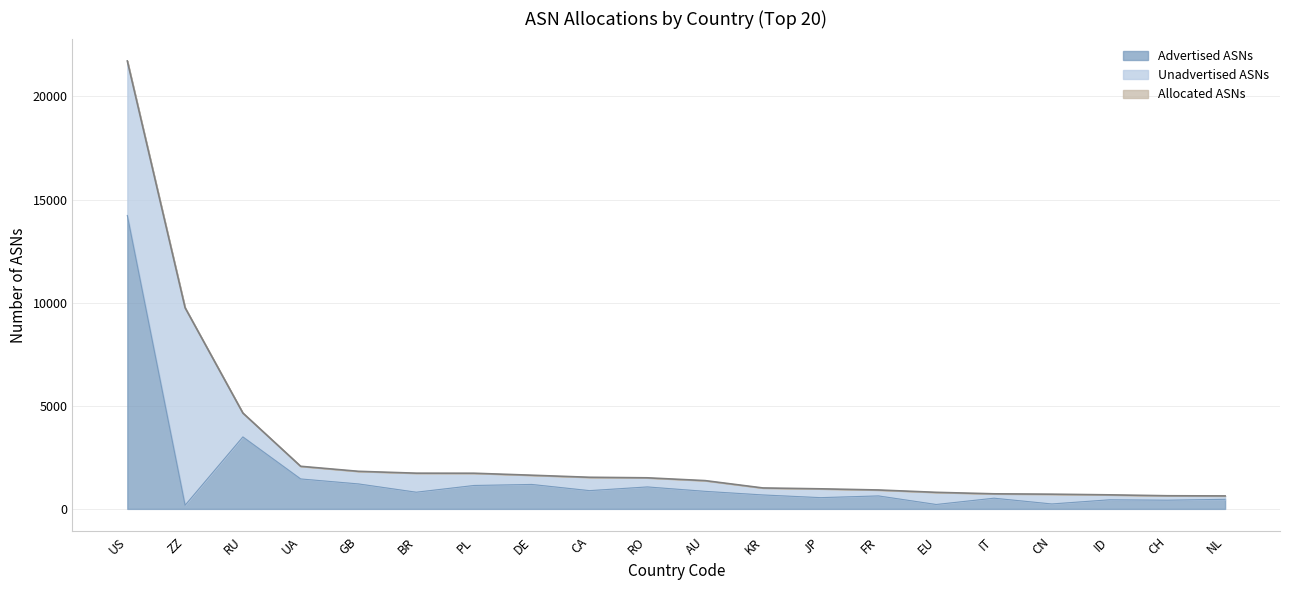

What is the label of the 16th point from the right?

GB